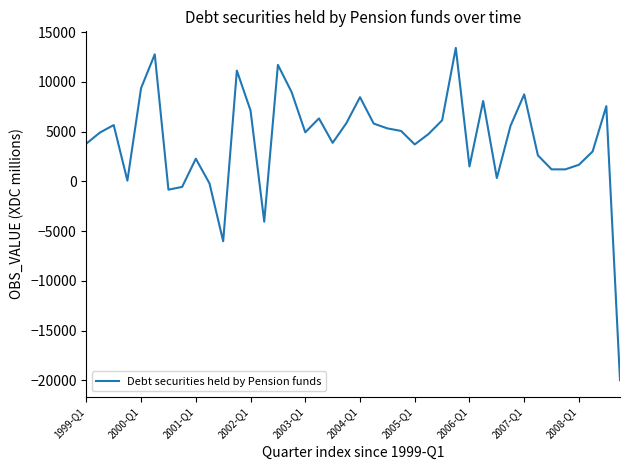

What is the difference between the maximum and minimum values?

33404.1